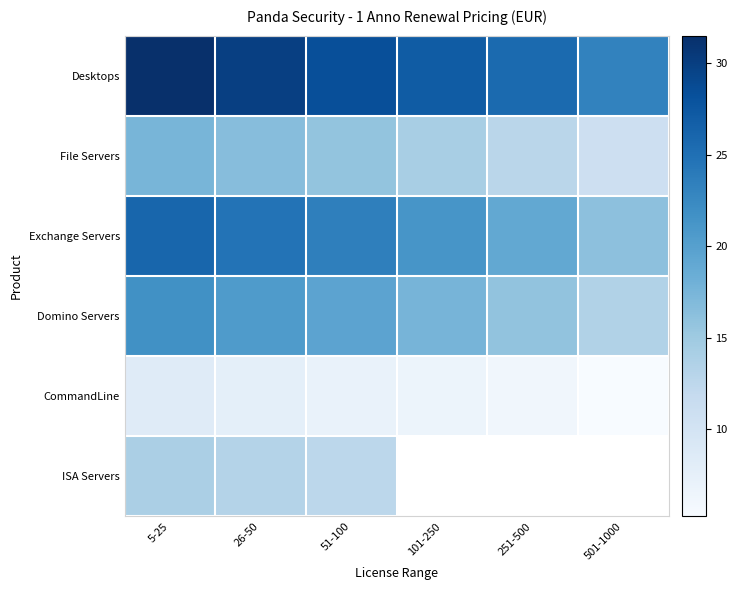

Between 26-50 and 251-500, which is larger?

26-50